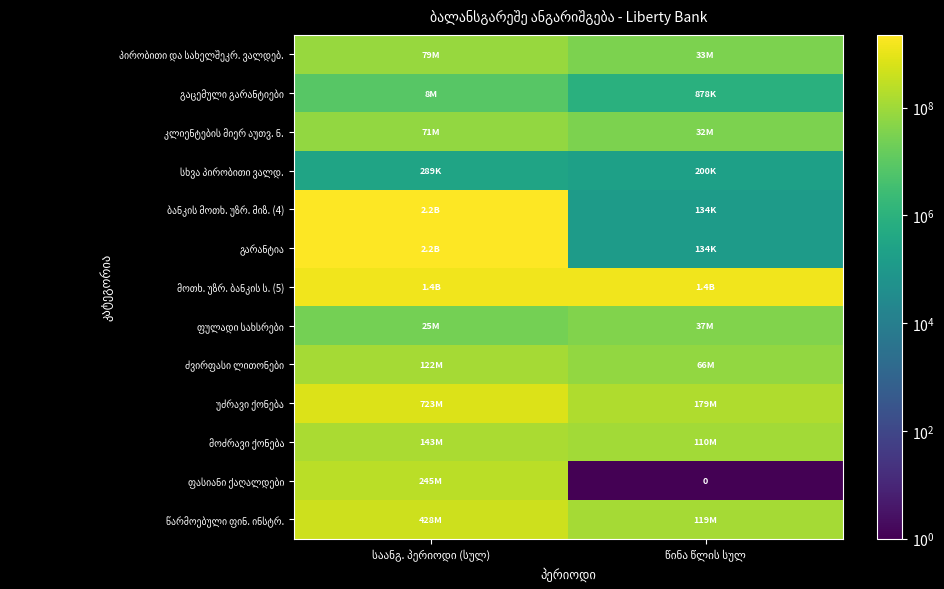

Which has a higher value, წინა წლის სულ or საანგ. პერიოდი (სულ)?

საანგ. პერიოდი (სულ)